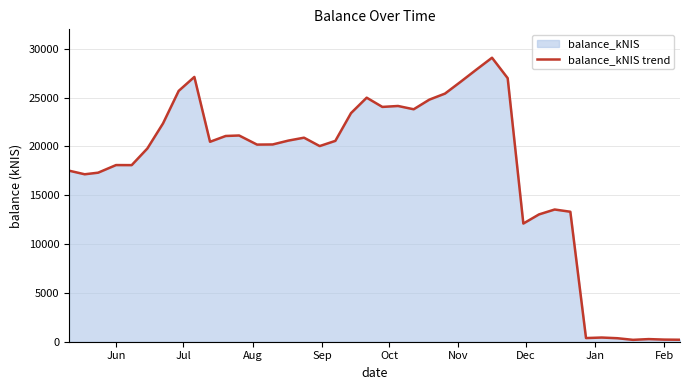

Count the number of data series in this chart.

1